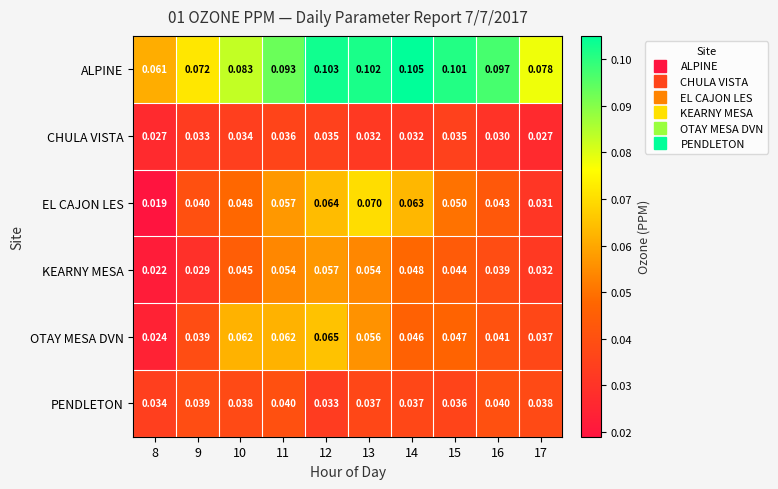

Which series has the widest spread of values?

EL CAJON LES